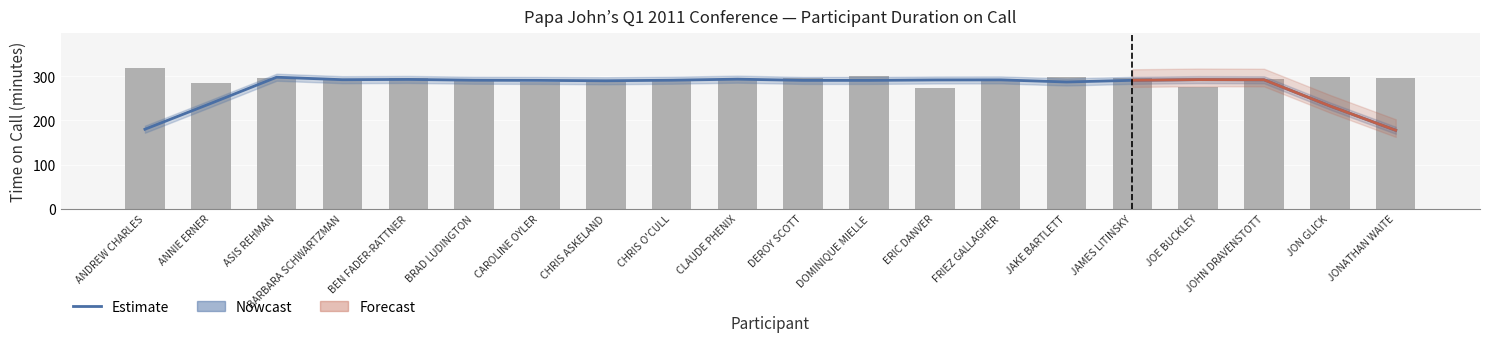

Which has a higher value, ERIC DANVER or FRIEZ GALLAGHER?

FRIEZ GALLAGHER